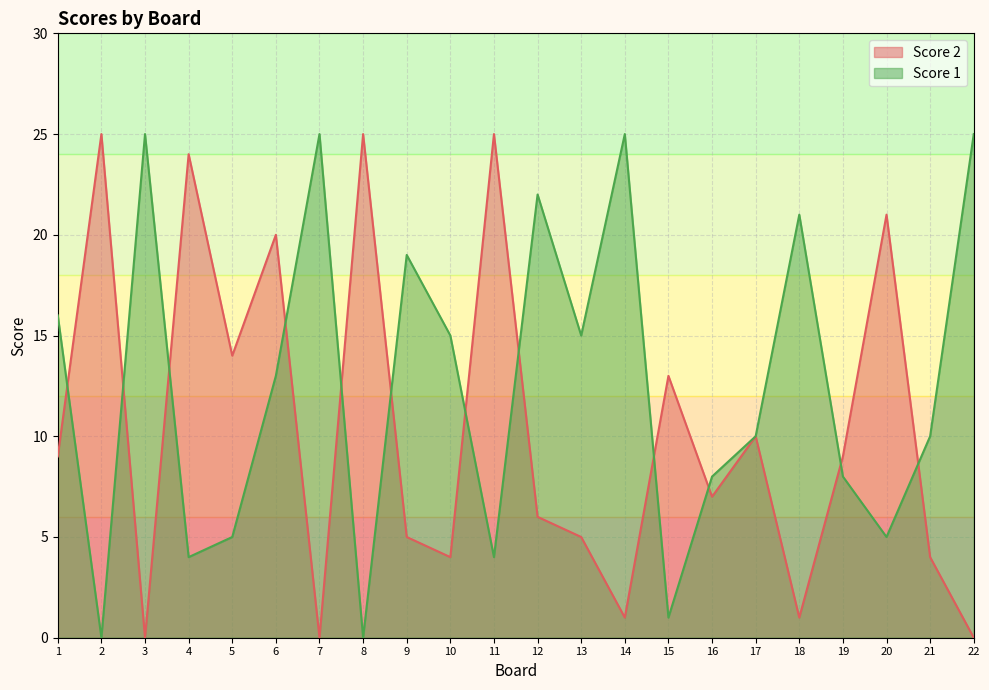

At which label is Score 1 closest to 12?

6